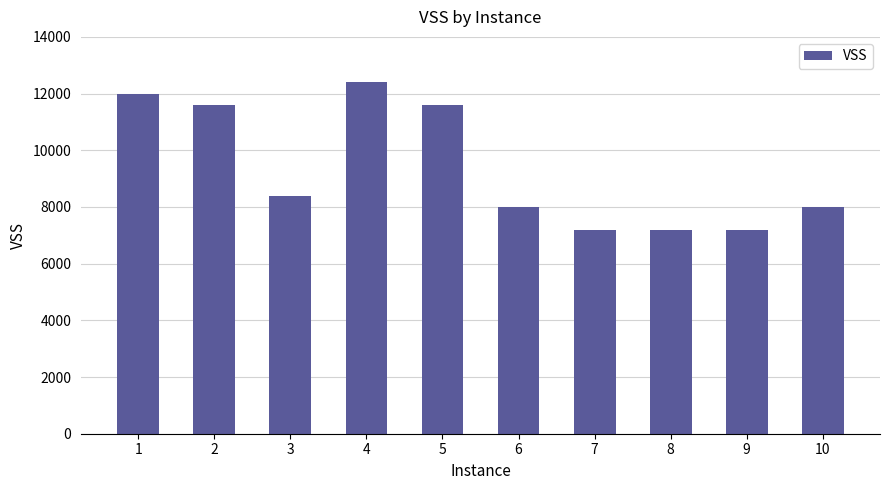

Reading left to right, list all the values displayed in this chart.

12000	11600	8400	12400	11600	8000	7200	7200	7200	8000